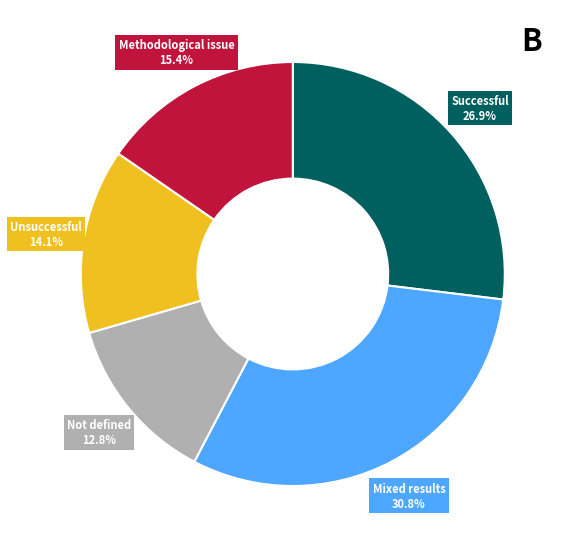

Does Not defined account for over 50% of the chart?

No